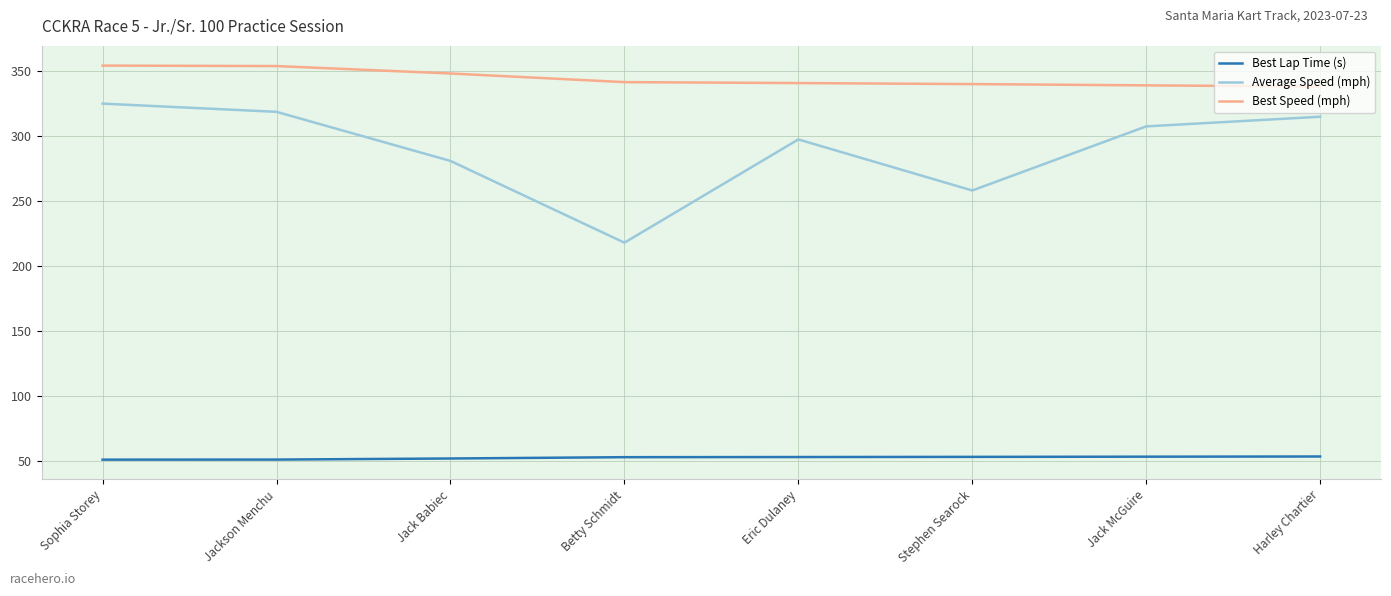

True or false: Best Lap Time (s) and Average Speed (mph) intersect in this chart.

False